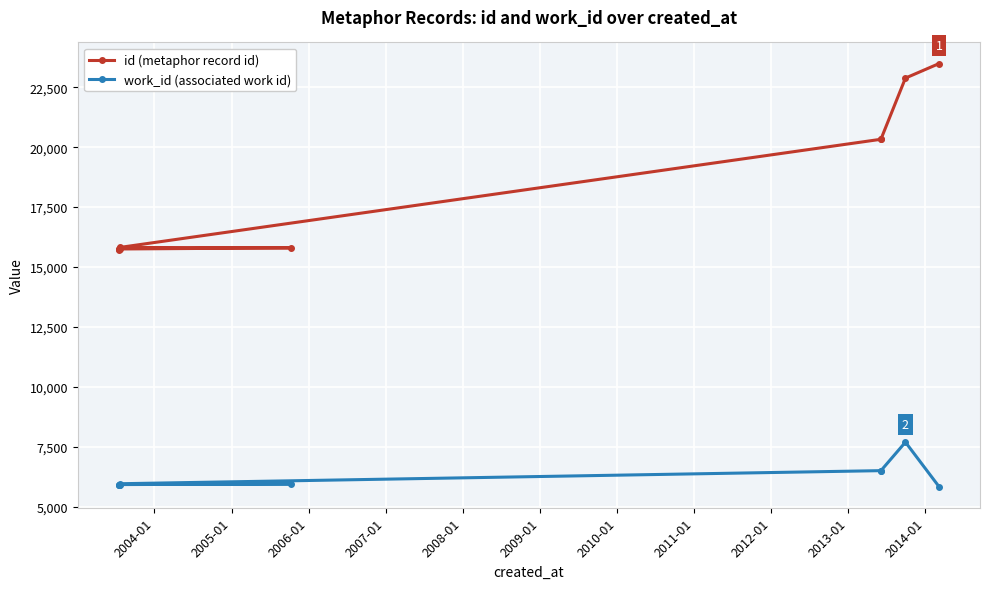

What are all the series names shown in the legend?

id (metaphor record id), work_id (associated work id)